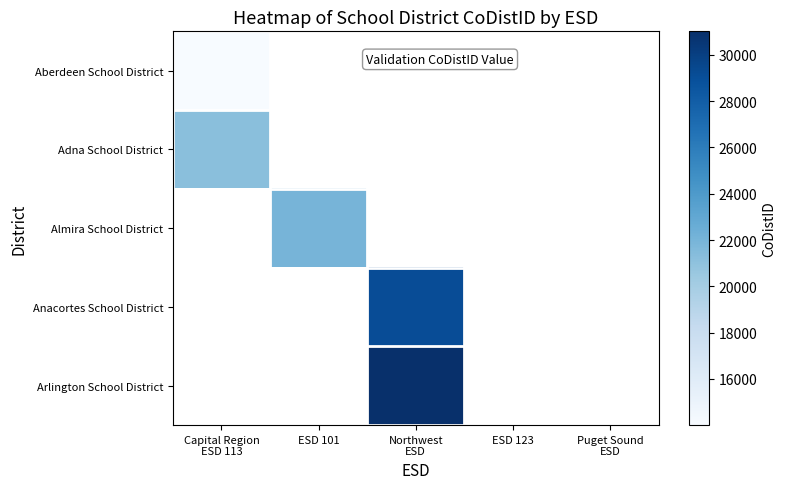

How many distinct data groups are displayed?

5